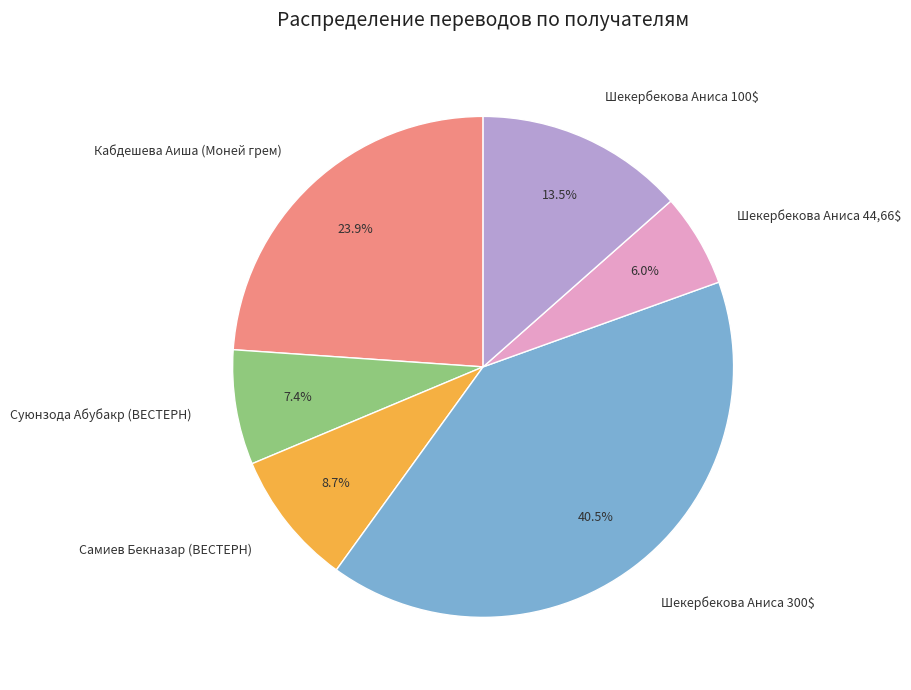

To the nearest percent, what percentage of the pie is Кабдешева Аиша (Моней грем)?

24%